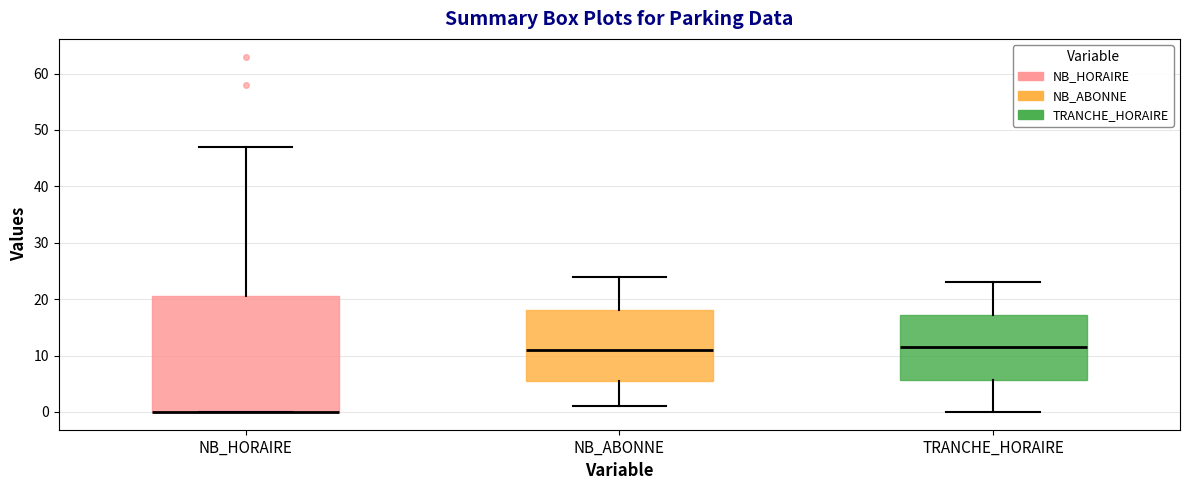

Reading left to right, transcribe this box plot: for each box, give where its median line is, the range the box spans, and where its two whiskers end, as read against the y-axis. The values are not printed on the chart, so give them approximately, as read against the axis.

NB_HORAIRE: median 0 (drawn on the box's lower edge), box 0 to 21, whiskers 0 to 47
NB_ABONNE: median 11, box 6 to 18, whiskers 1 to 24
TRANCHE_HORAIRE: median 12, box 6 to 17, whiskers 0 to 23